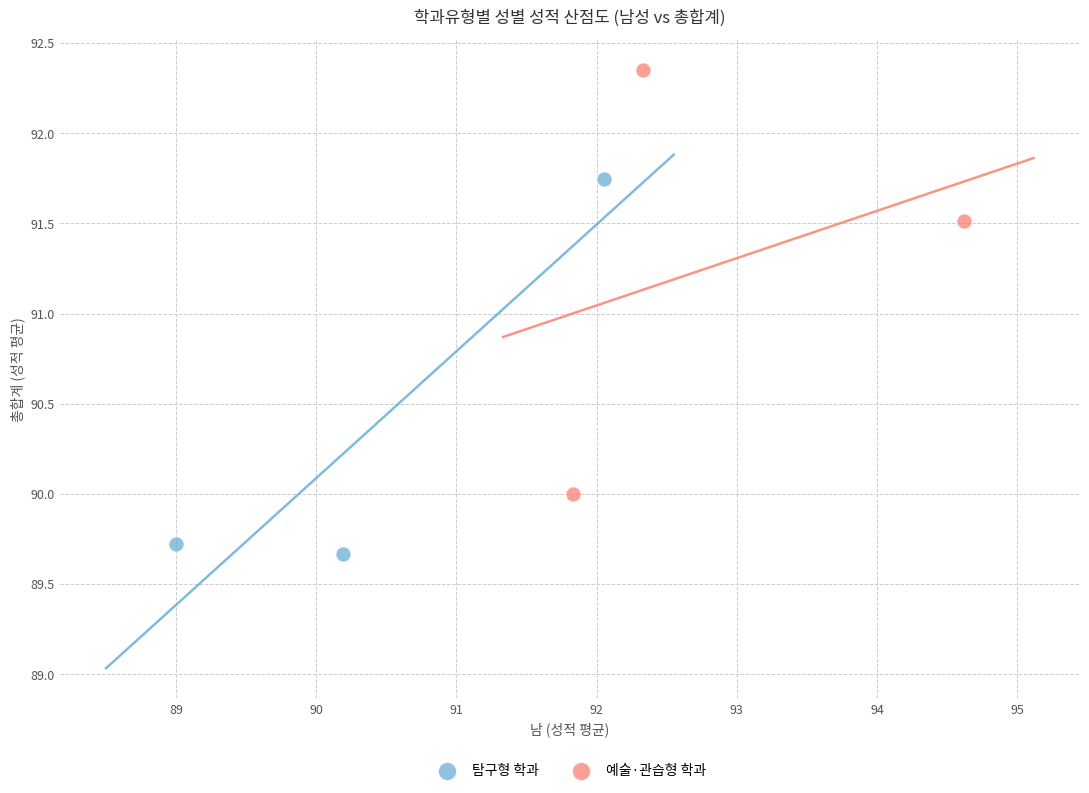

Which series contains the lowest Y value?

탐구형 학과